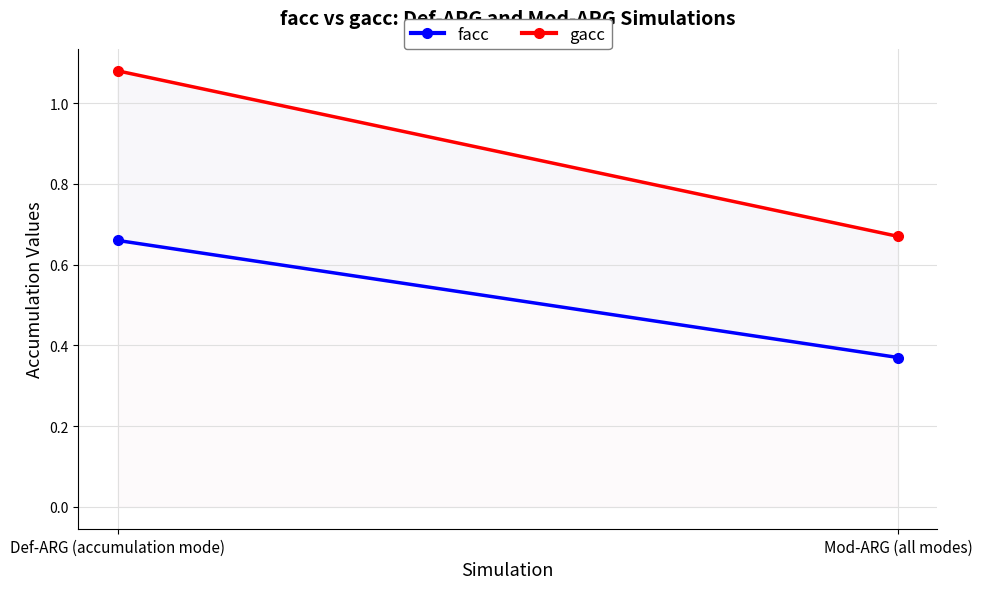

What value does the gacc series have at Mod-ARG (all modes)?

0.7